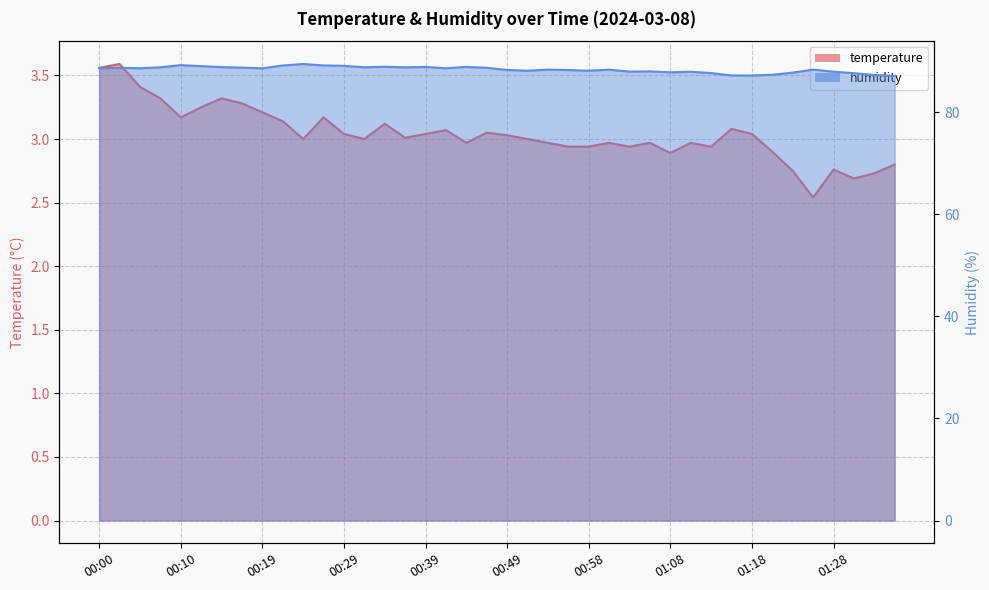

What is the average value of the humidity series?

88.3